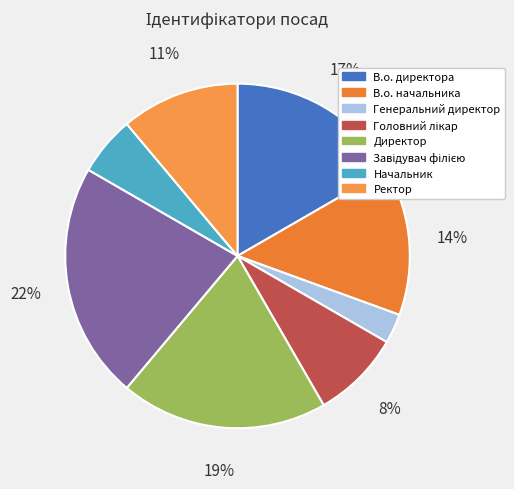

Is it true that Завідувач філією is 29% of the pie?

False